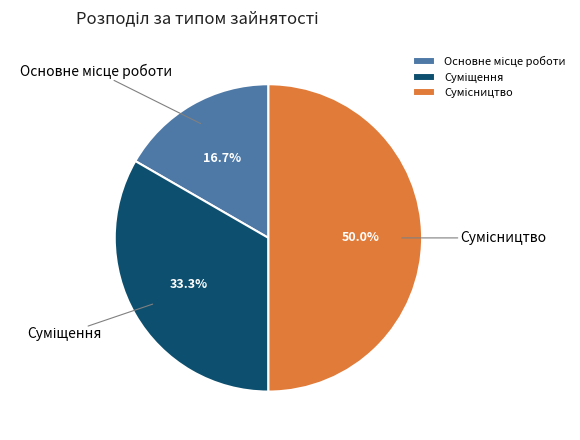

What is the change in value from Основне місце роботи to Суміщення?

+1